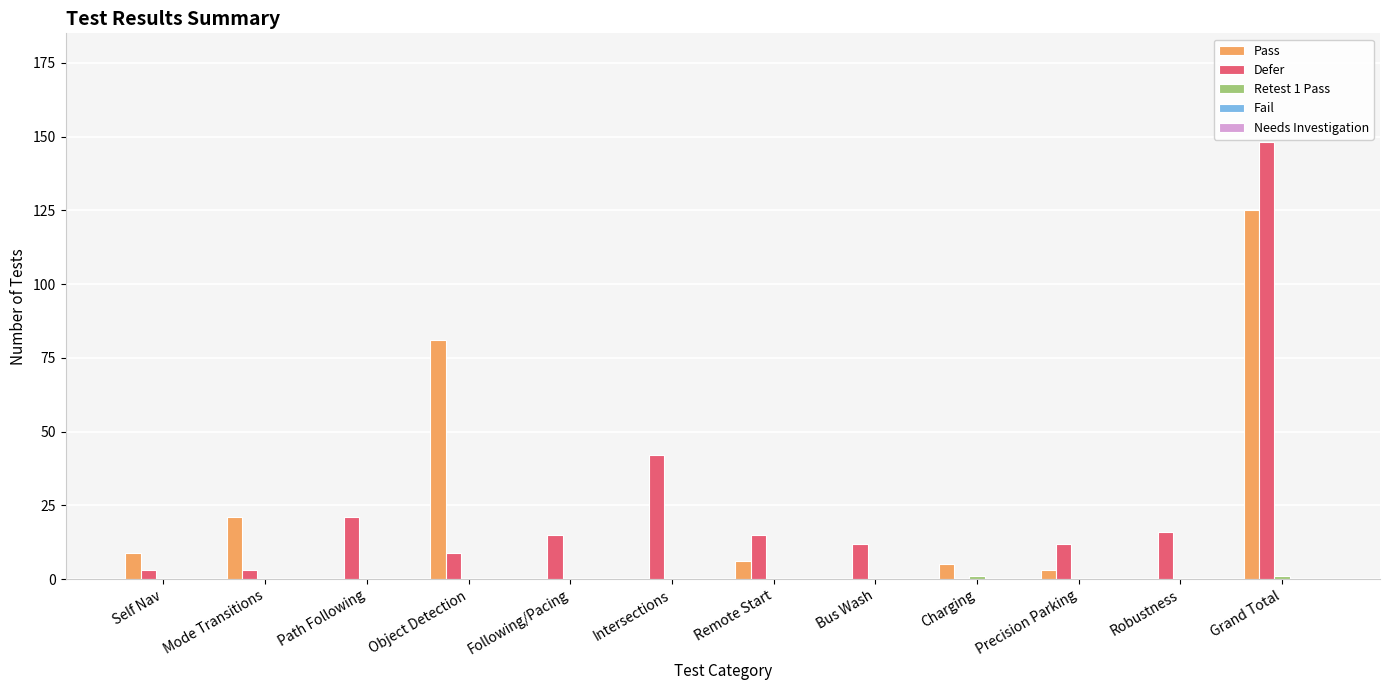

Where does the Pass series first go above 5?

Self Nav